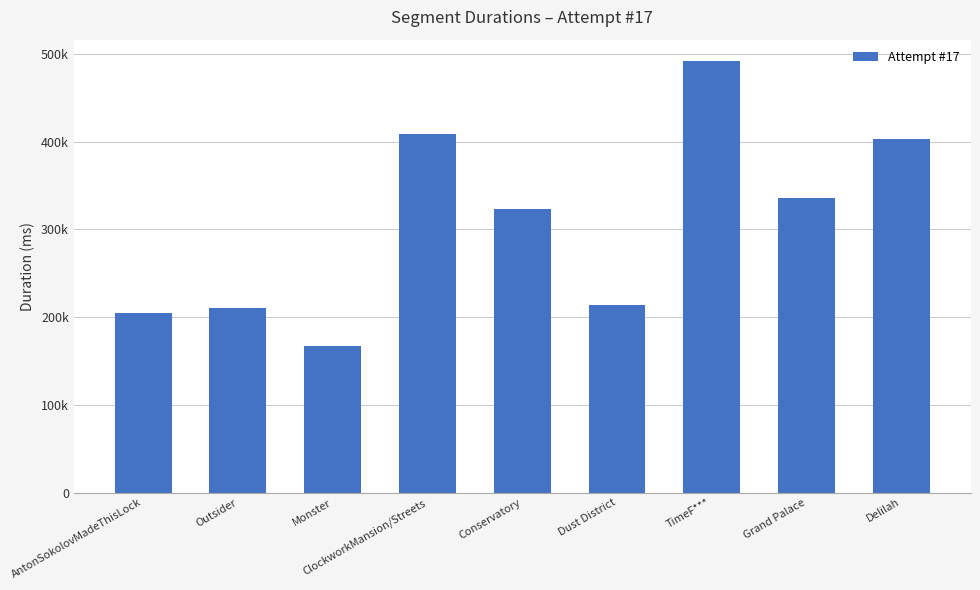

What is the label of the 4th bar from the right?

Dust District